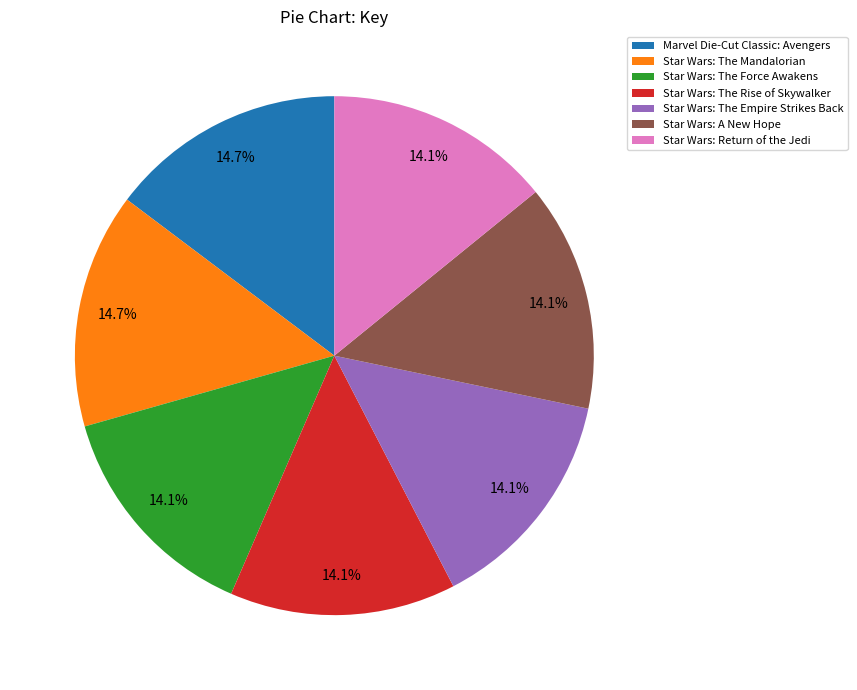

Approximately how many times larger is the value at Star Wars: The Rise of Skywalker compared to Star Wars: A New Hope?

1.0